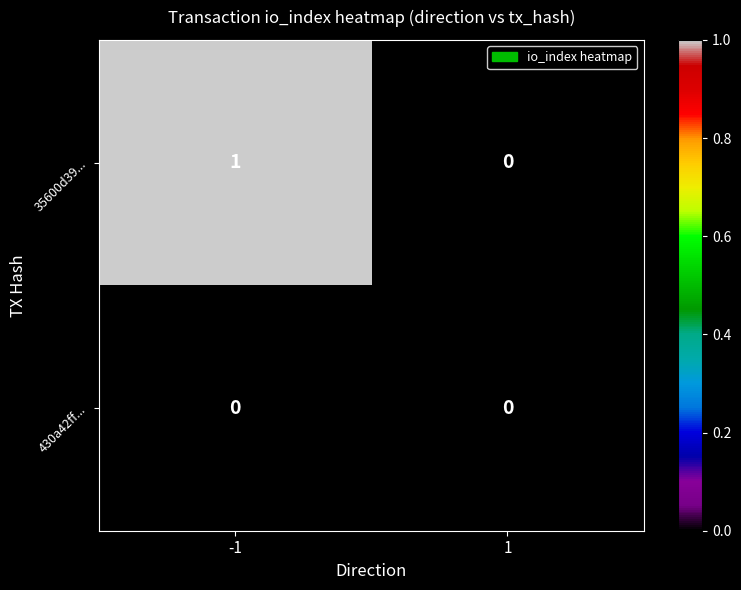

Is it true that 35600d39... equals -1 at 1?

False